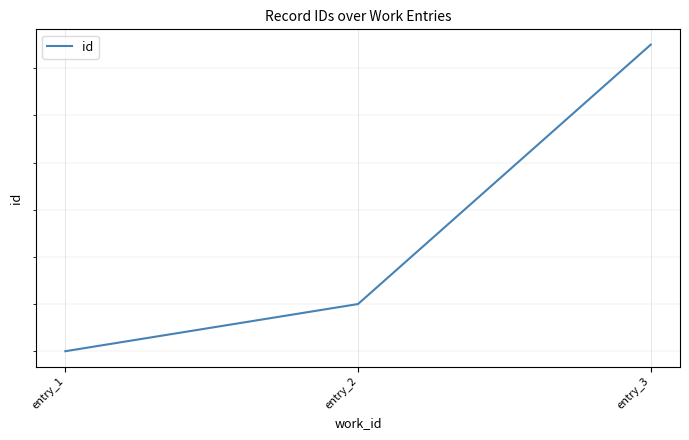

At which label does the data first exceed 16744?

entry_3